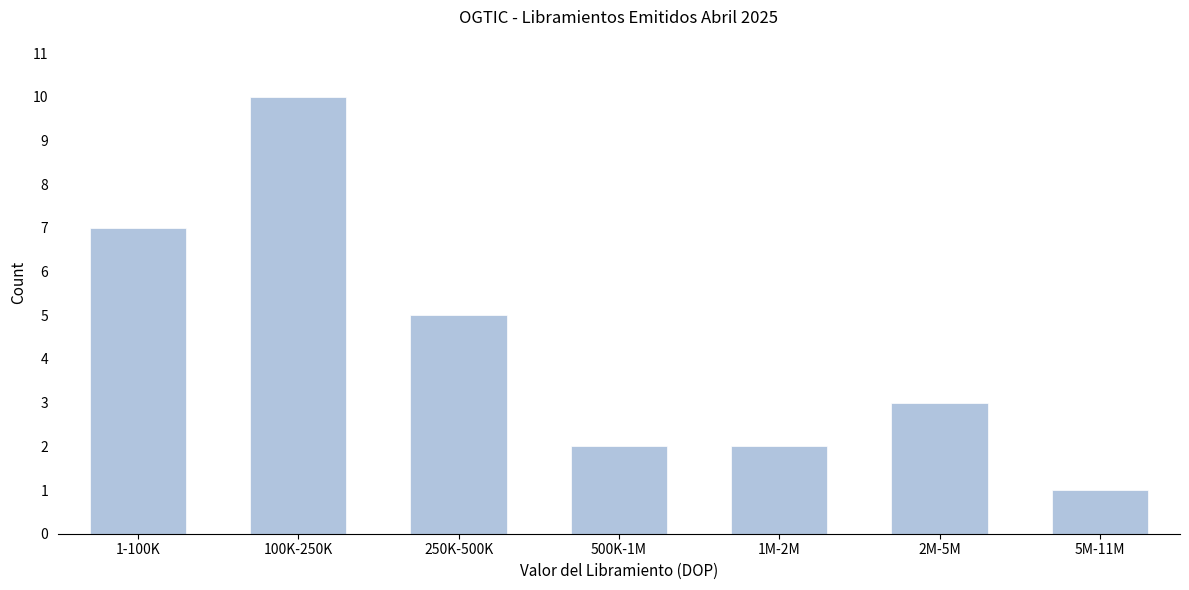

Reading right to left, transcribe all the data shown in this chart.

1	3	2	2	5	10	7